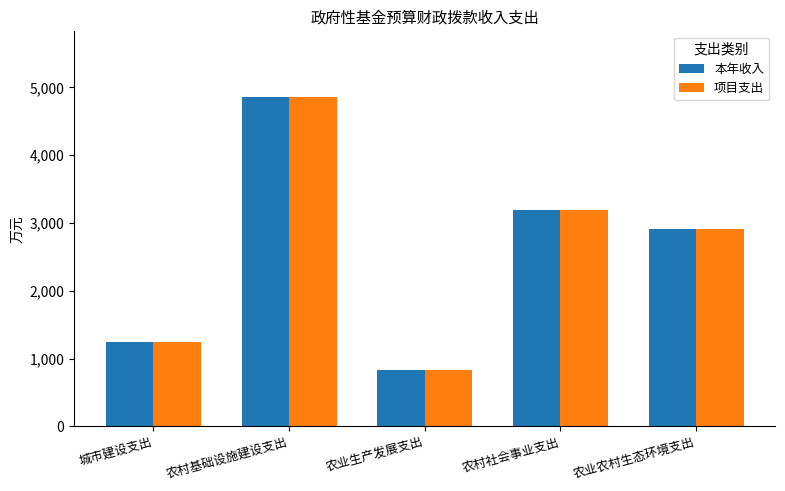

What is the sum of the 项目支出 values at 农业农村生态环境支出 and 农业生产发展支出?

3745.3